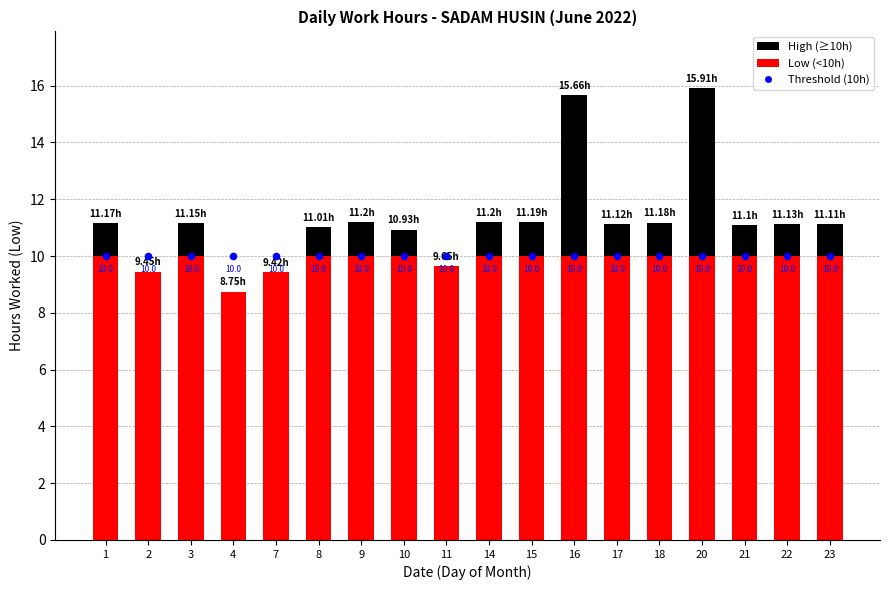

Which has a higher value, 9 or 7?

9